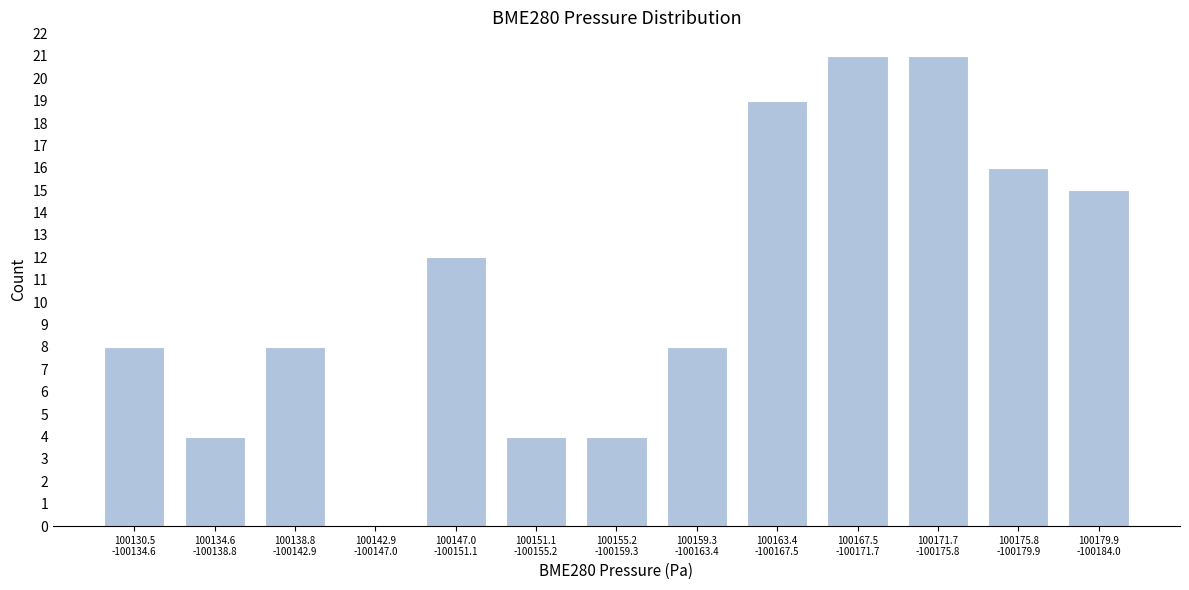

What is the sum of all values?

140